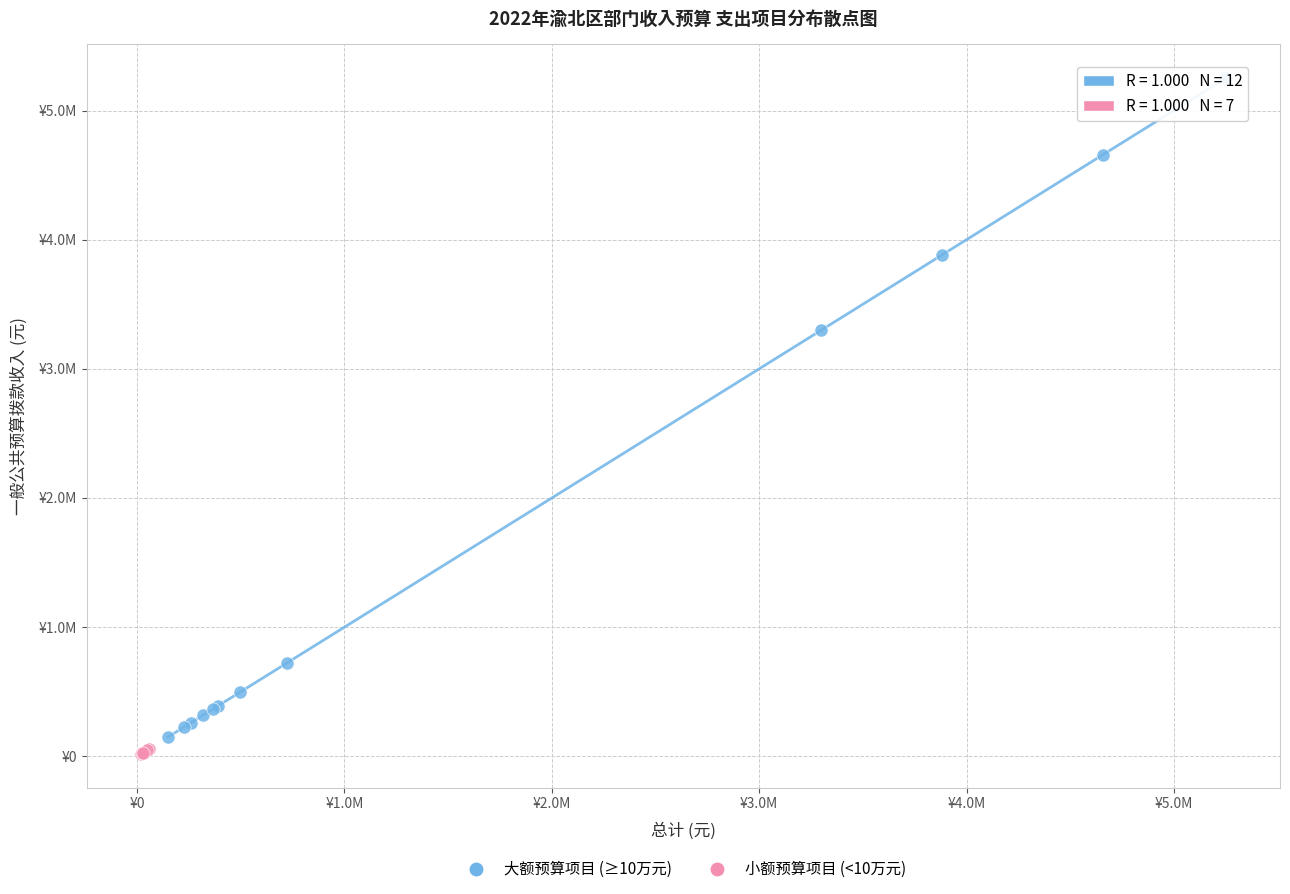

Which series contains the highest Y value?

大额预算项目 (≥10万元)